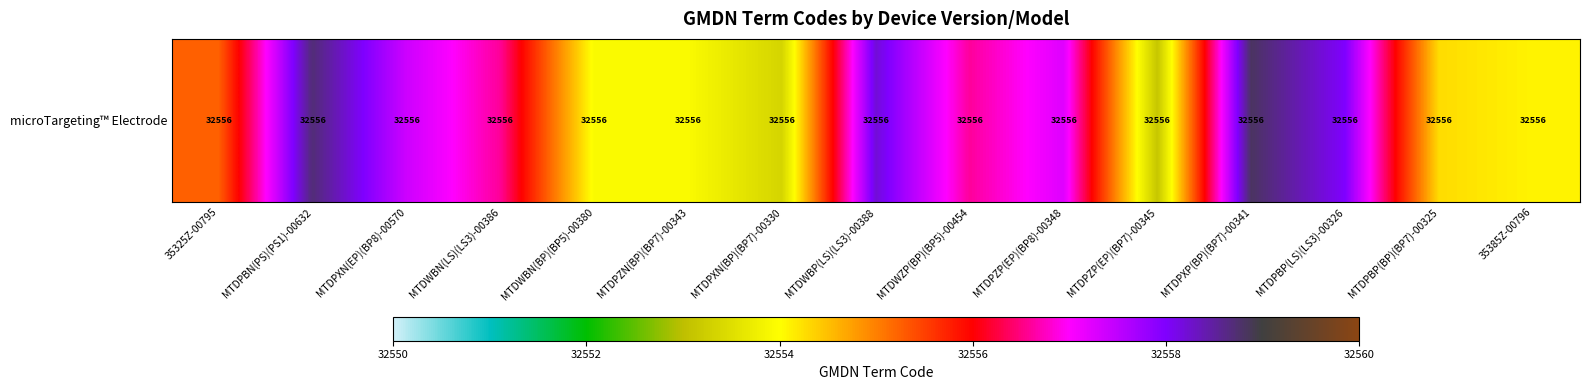

List the labels in order of value, largest first.

MTDPXP(BP)(BP7)-00341, MTDPBN(PS)(PS1)-00632, MTDWBP(LS)(LS3)-00388, MTDPBP(LS)(LS3)-00326, MTDPXN(EP)(BP8)-00570, MTDPZP(EP)(BP8)-00348, MTDWZP(BP)(BP5)-00454, MTDWBN(LS)(LS3)-00386, 35325Z-00795, MTDPBP(BP)(BP7)-00325, 35385Z-00796, MTDWBN(BP)(BP5)-00380, MTDPZN(BP)(BP7)-00343, MTDPXN(BP)(BP7)-00330, MTDPZP(EP)(BP7)-00345